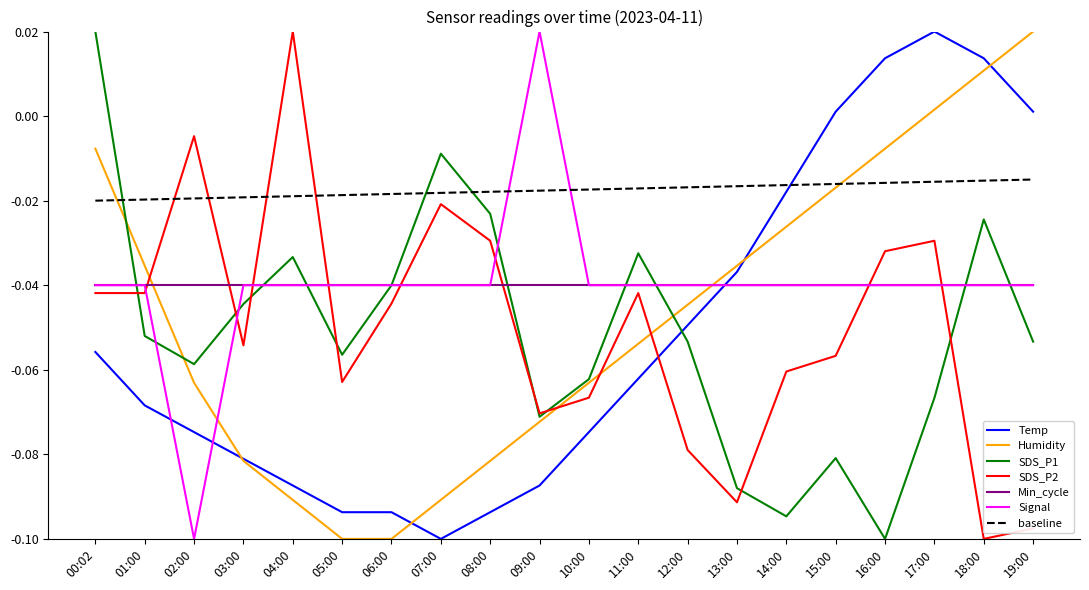

True or false: SDS_P1 has a value of -0.0 at 03:00.

True